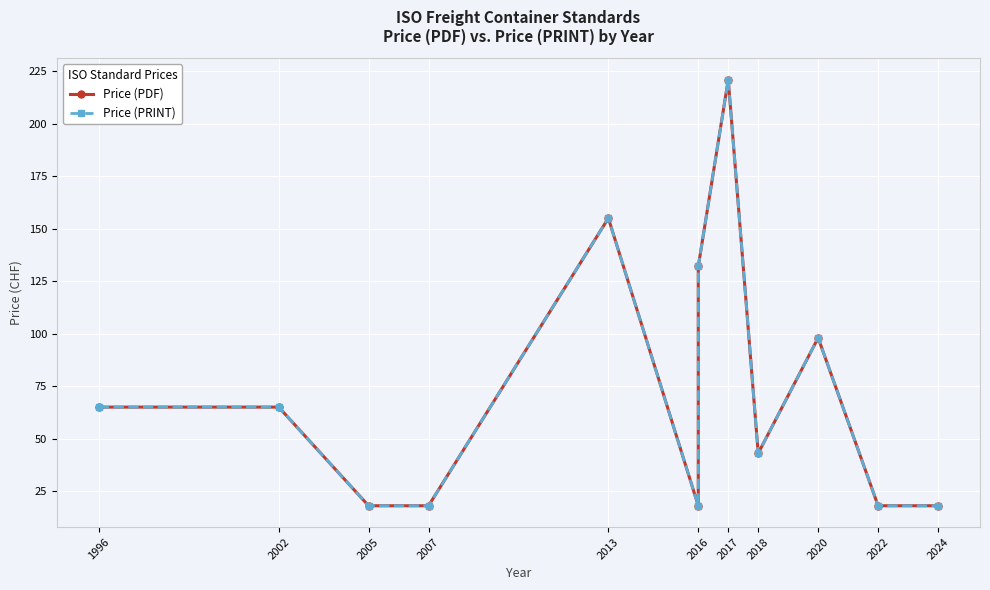

Does the chart display data point markers on the line(s)?

Yes